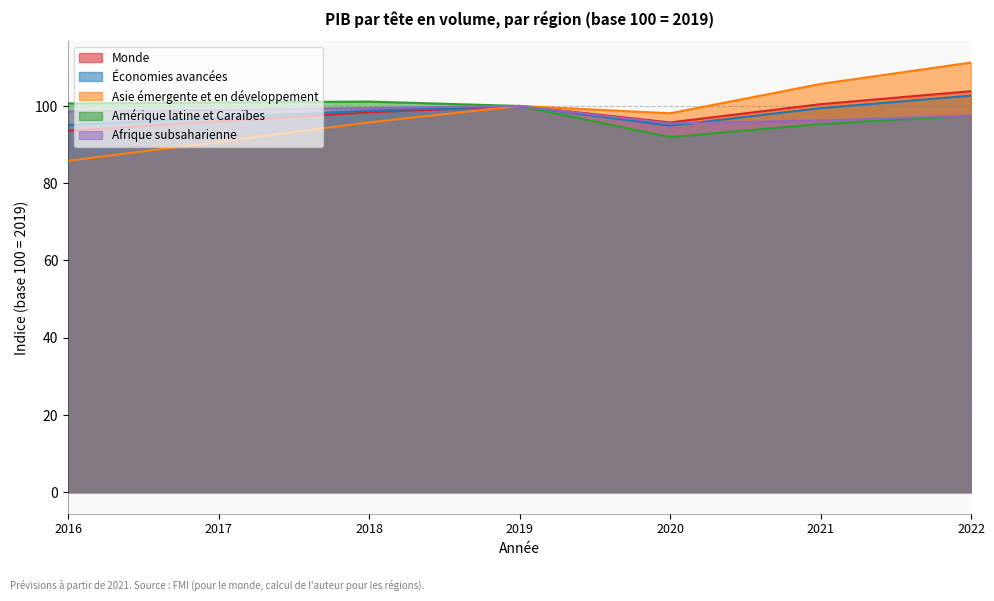

Where does the Asie émergente et en développement series first go above 98?

2019